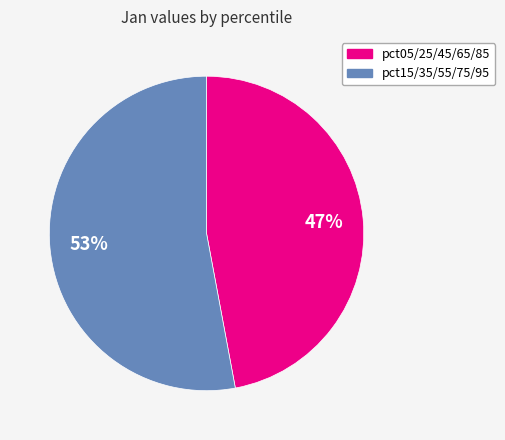

Is there any slice that represents more than half of the pie?

Yes